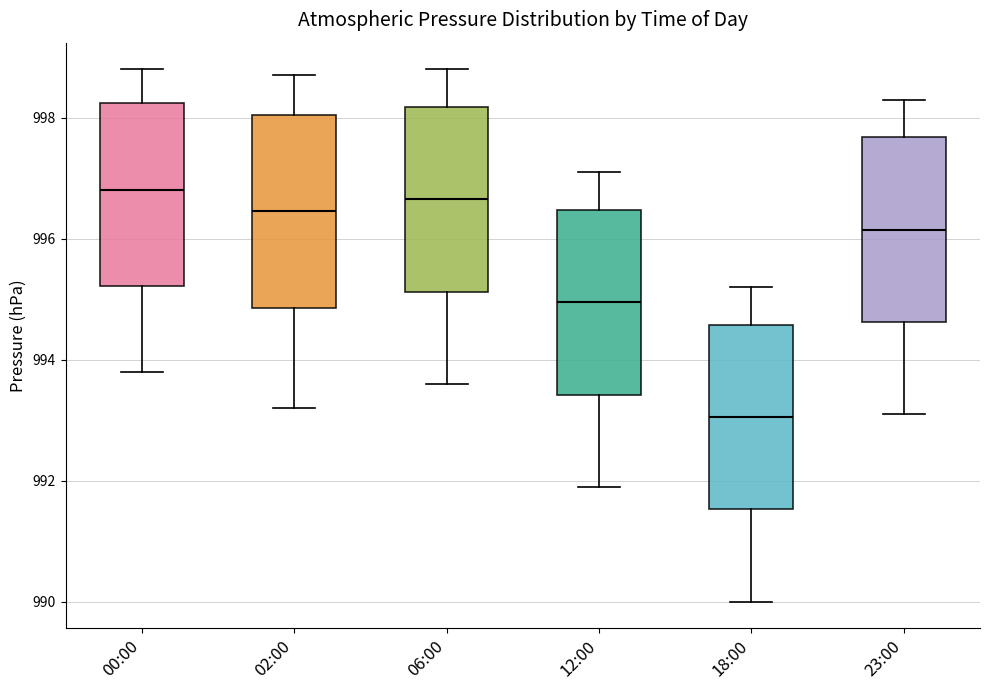

Which box's median line is the lowest?

18:00